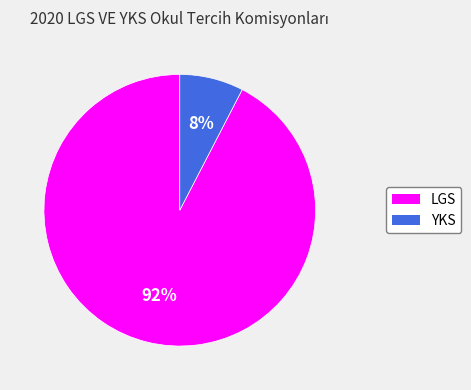

How many slices are in this pie chart?

2